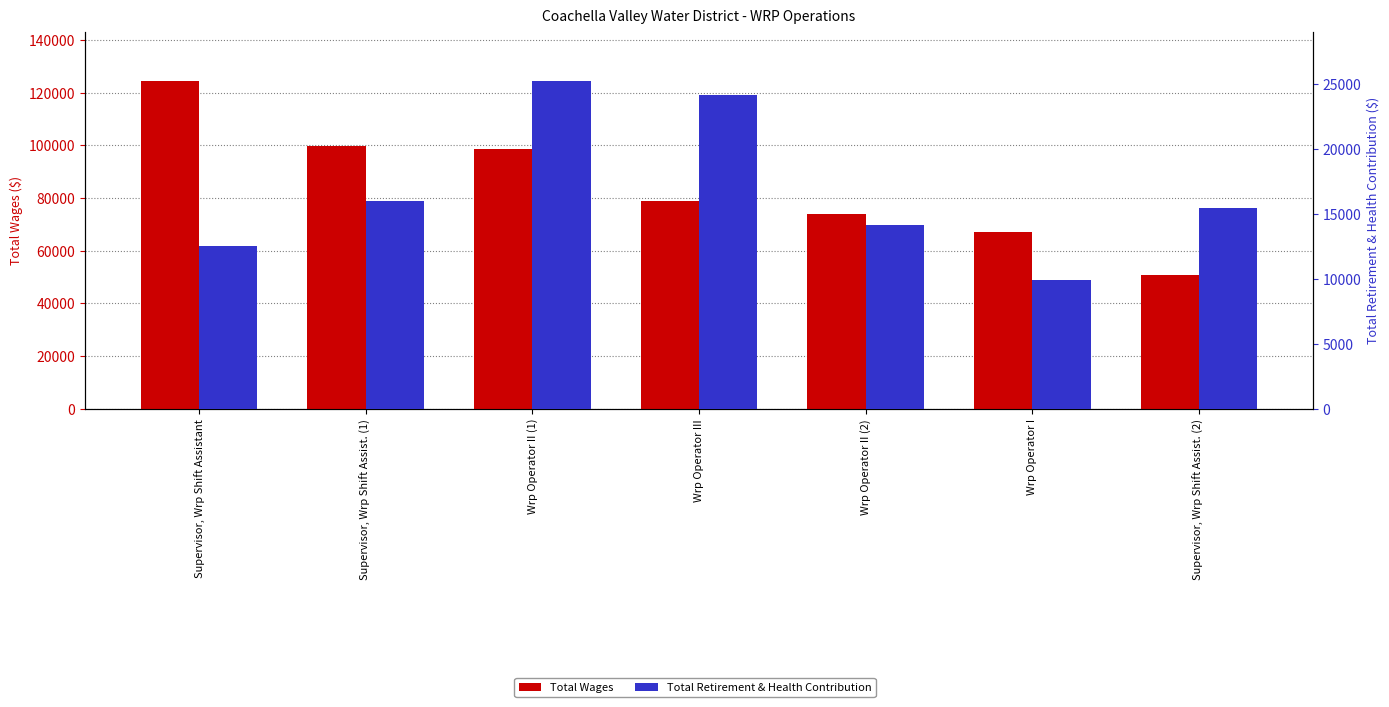

What is the difference between the Total Wages values at Supervisor, Wrp Shift Assistant and Wrp Operator II (2)?

50632